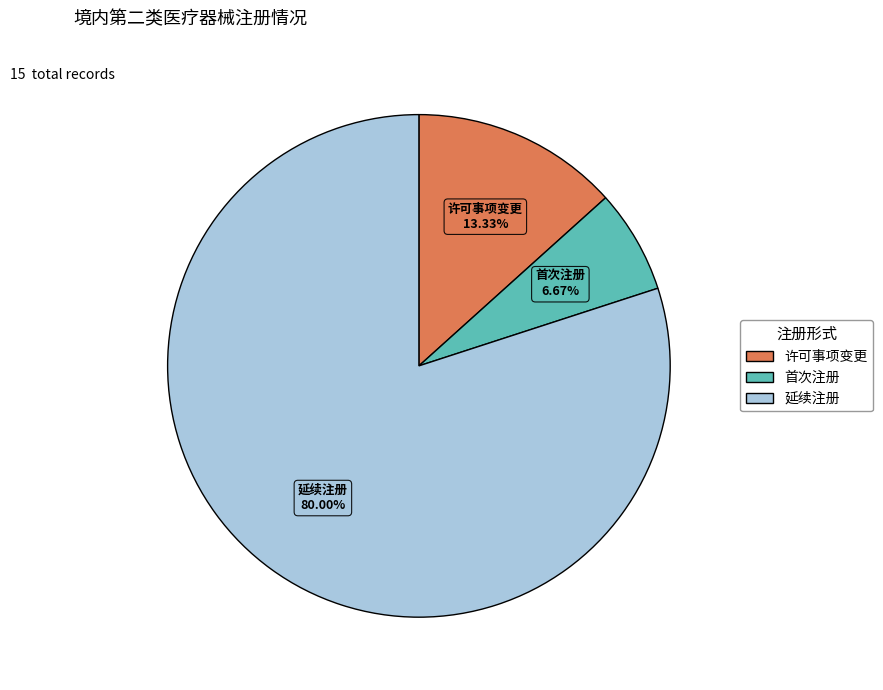

To the nearest percent, what is the difference between the largest and smallest slice percentages?

73%